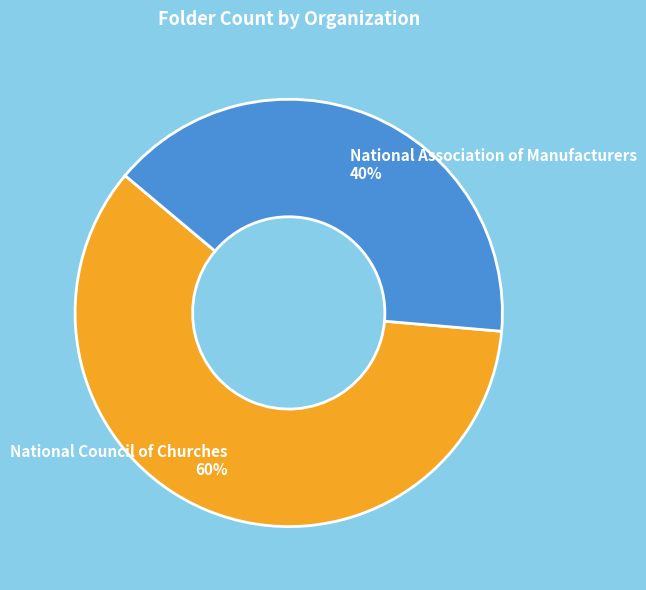

Which slice represents more than half of the pie?

National Council of Churches